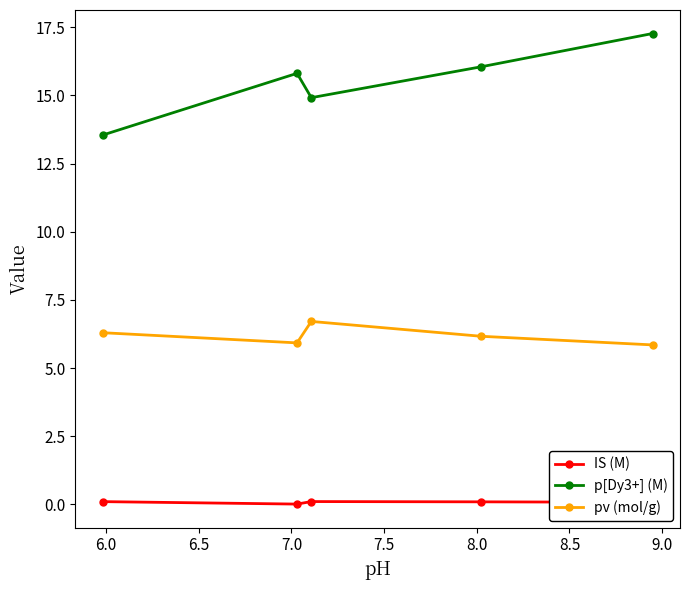

How many interior local peaks does the pv (mol/g) series have?

1